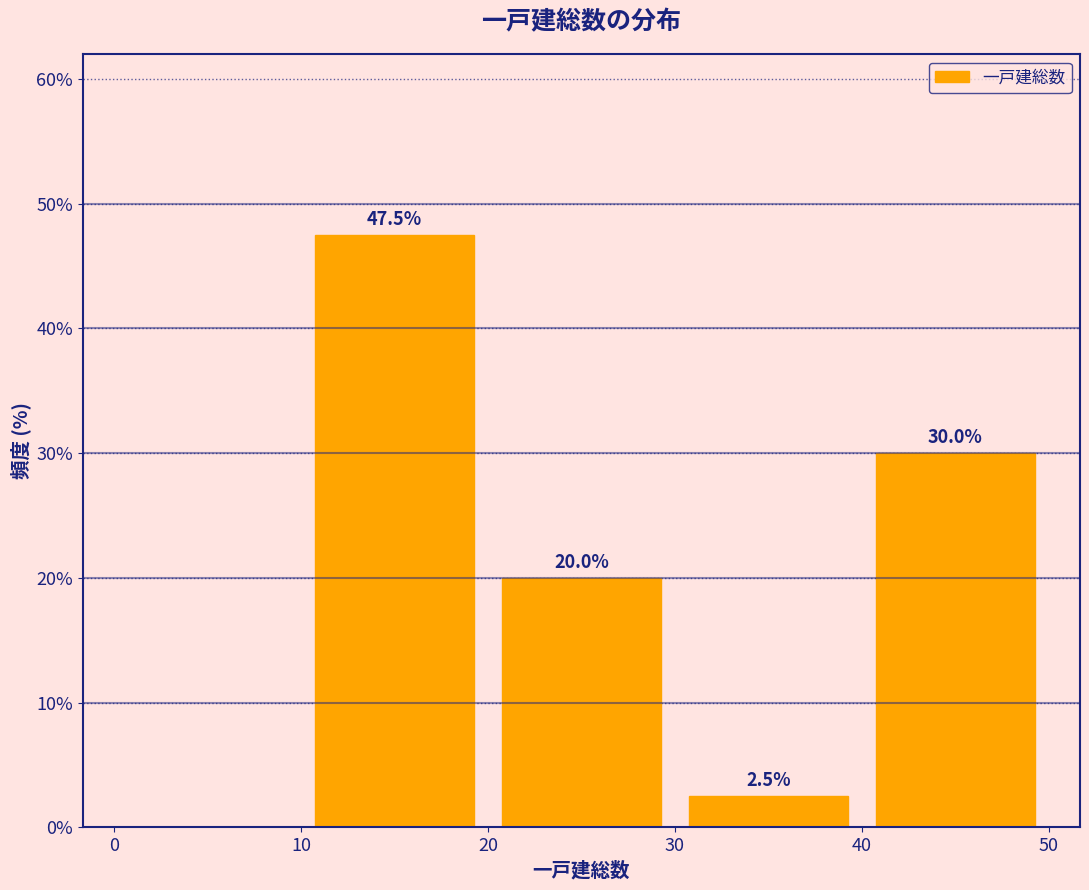

Which range on the x-axis has the tallest bar?

10 to 20